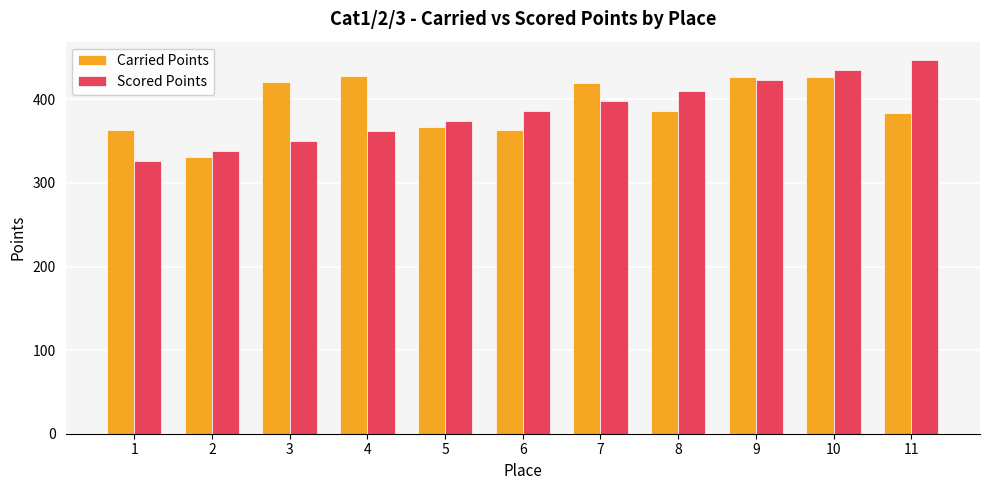

Which series has the largest range (max minus min)?

Scored Points